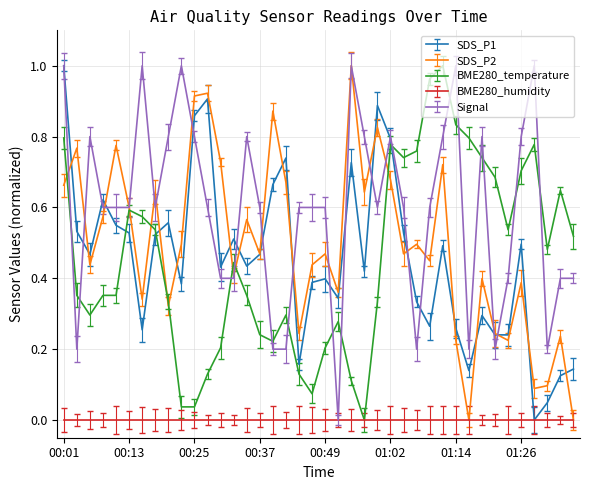

Which series has the largest total across all categories?

Signal